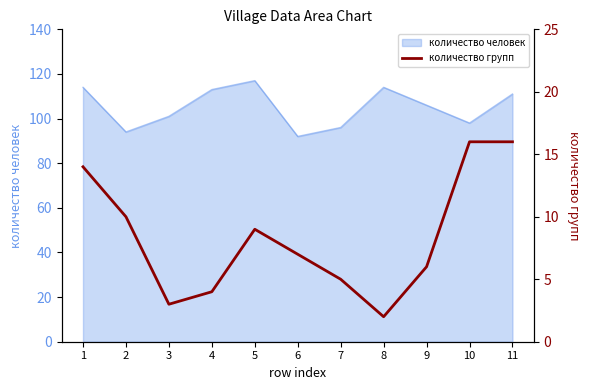

Reading left to right, what are all the values shown in this chart?

14	10	3	4	9	7	5	2	6	16	16